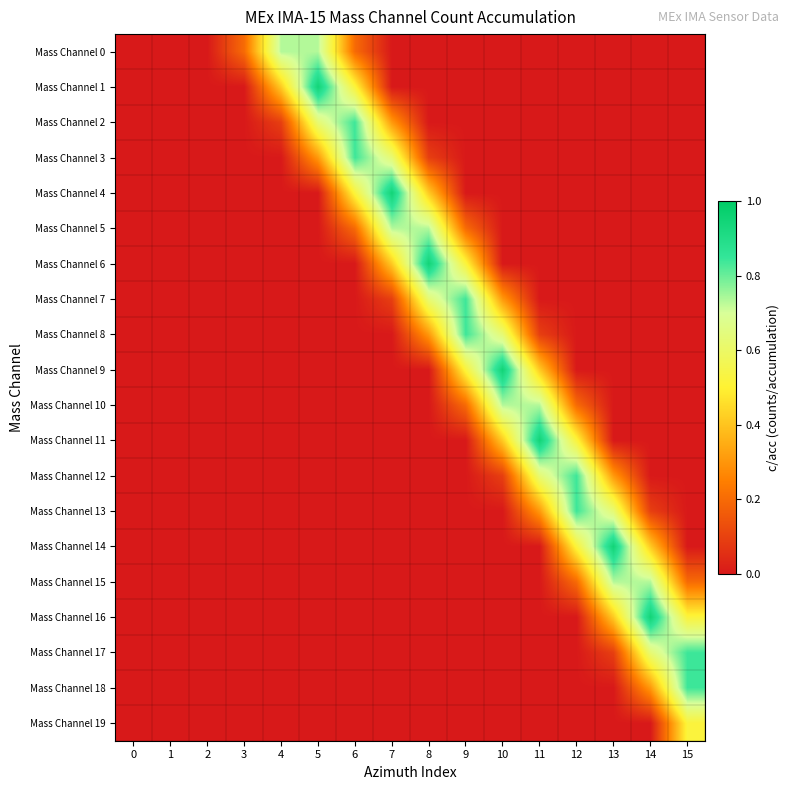

At how many categories does at least one series exceed 0?

13